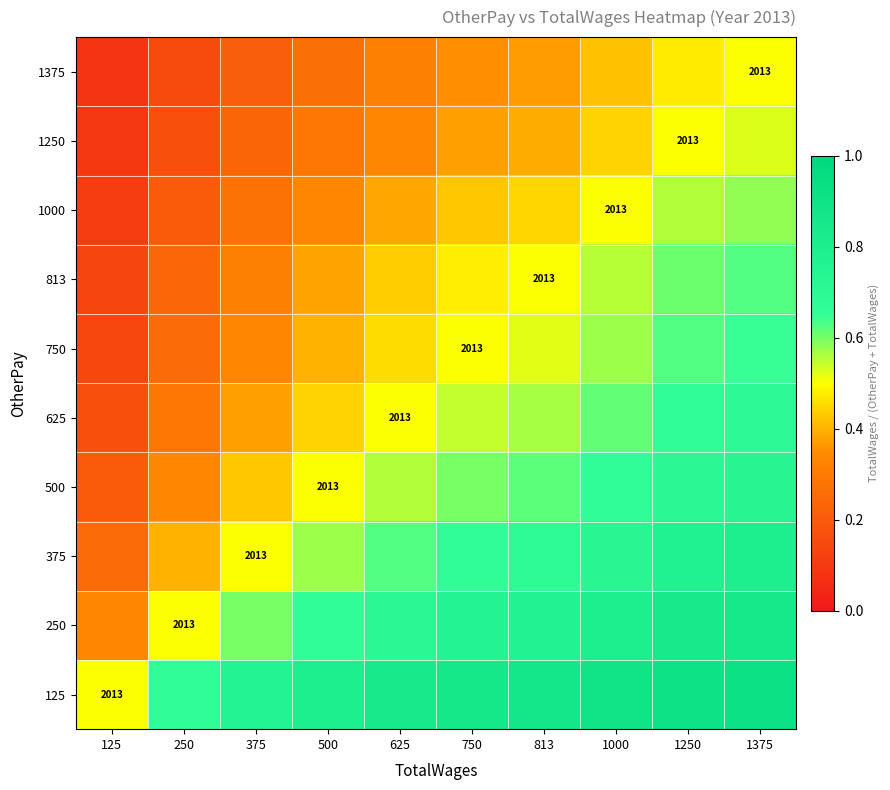

What is the average value of the 375 series?

0.6